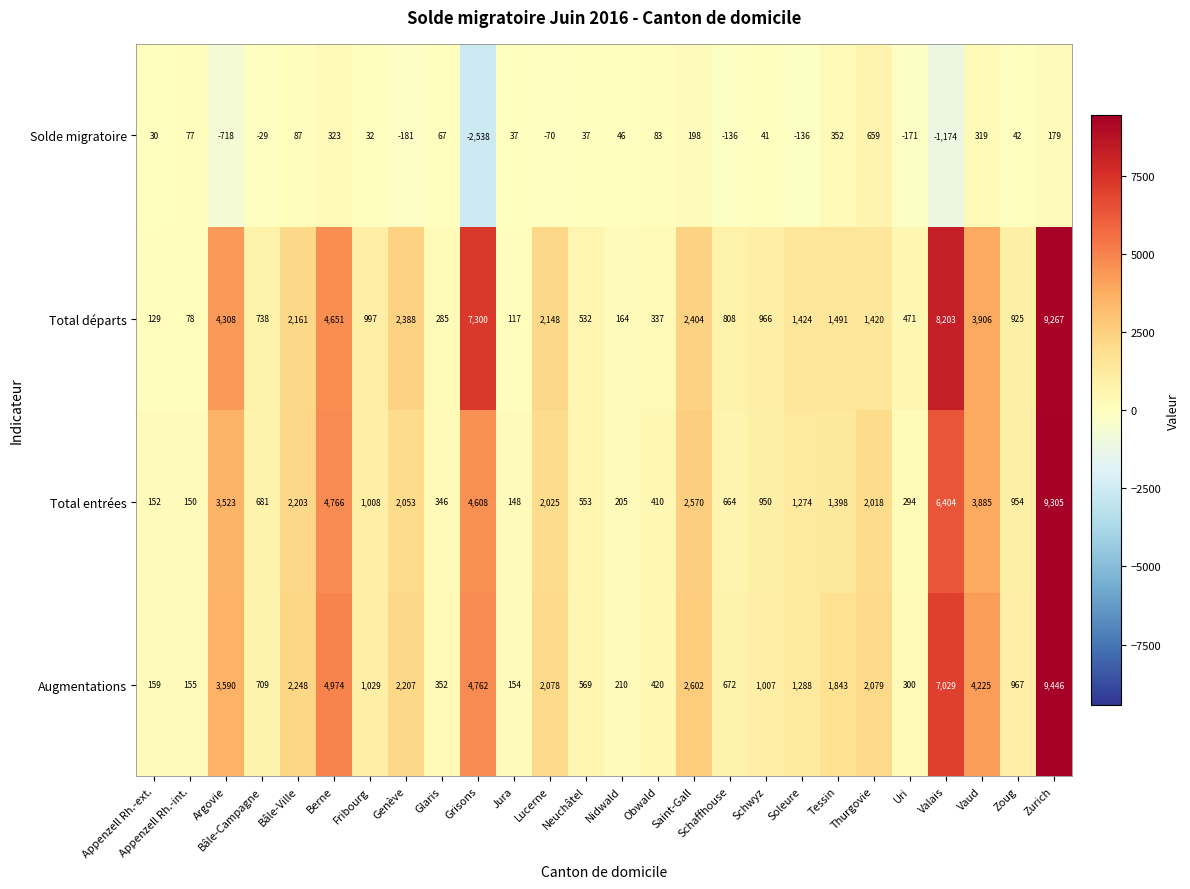

What is the average value of the Solde migratoire series?

-98